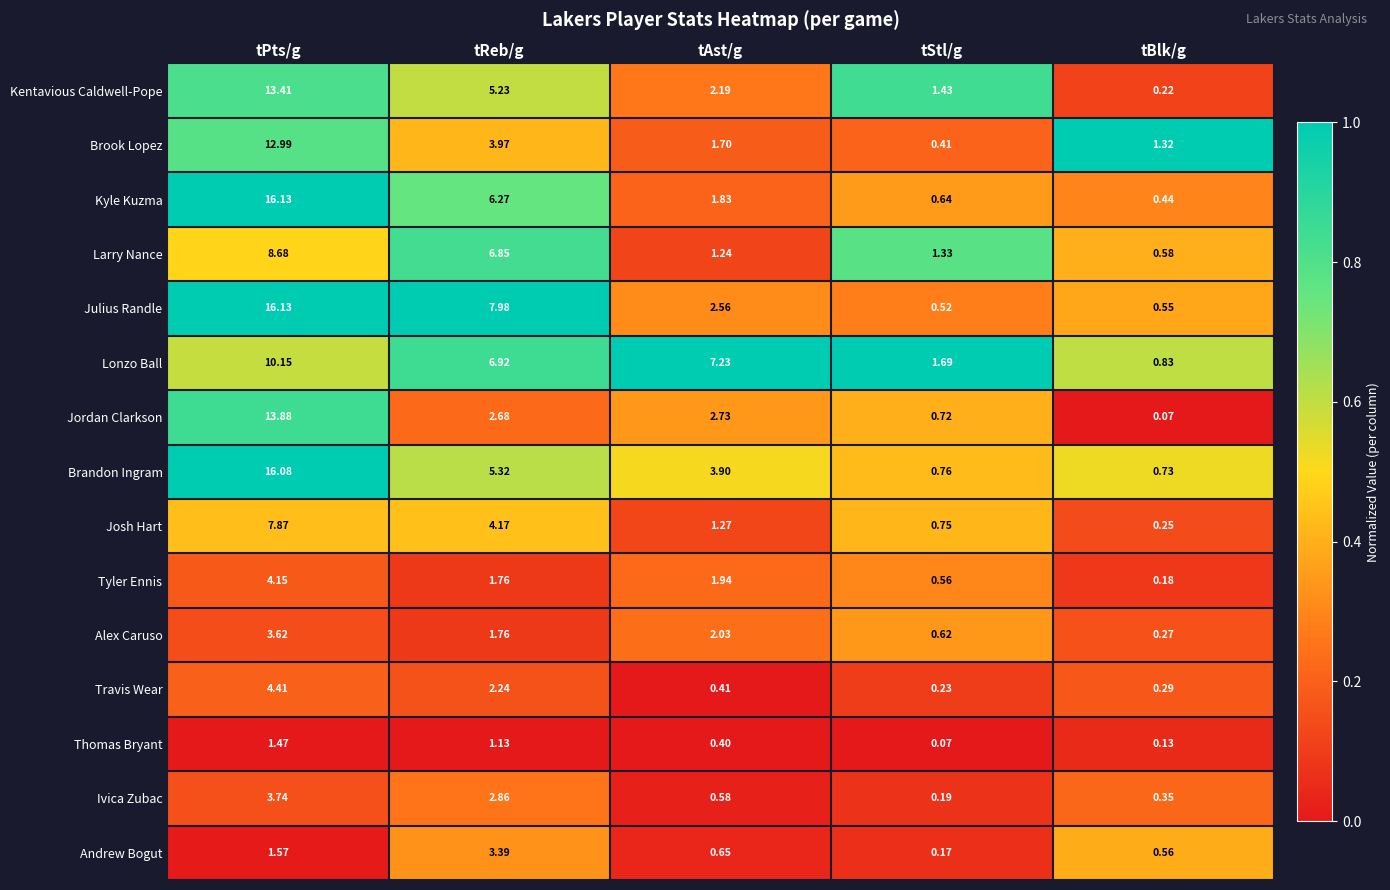

How many distinct data groups are displayed?

15